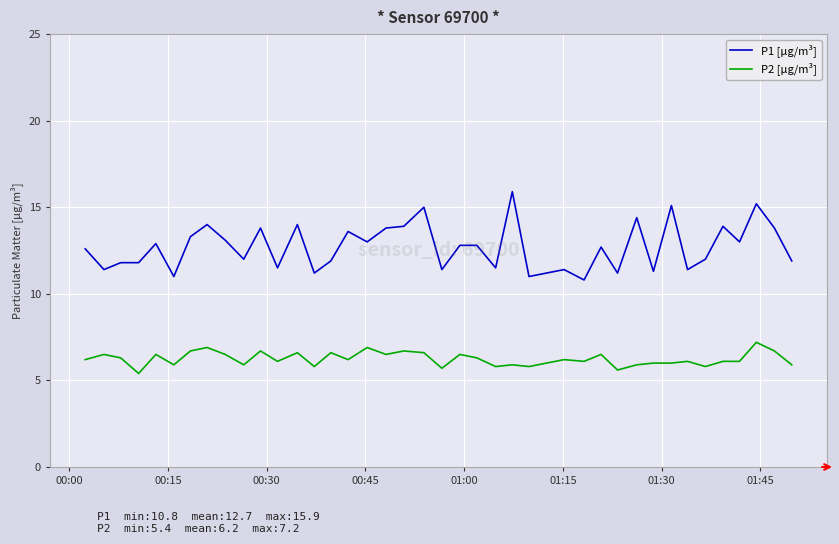

Which series has the widest spread of values?

P1 [µg/m³]